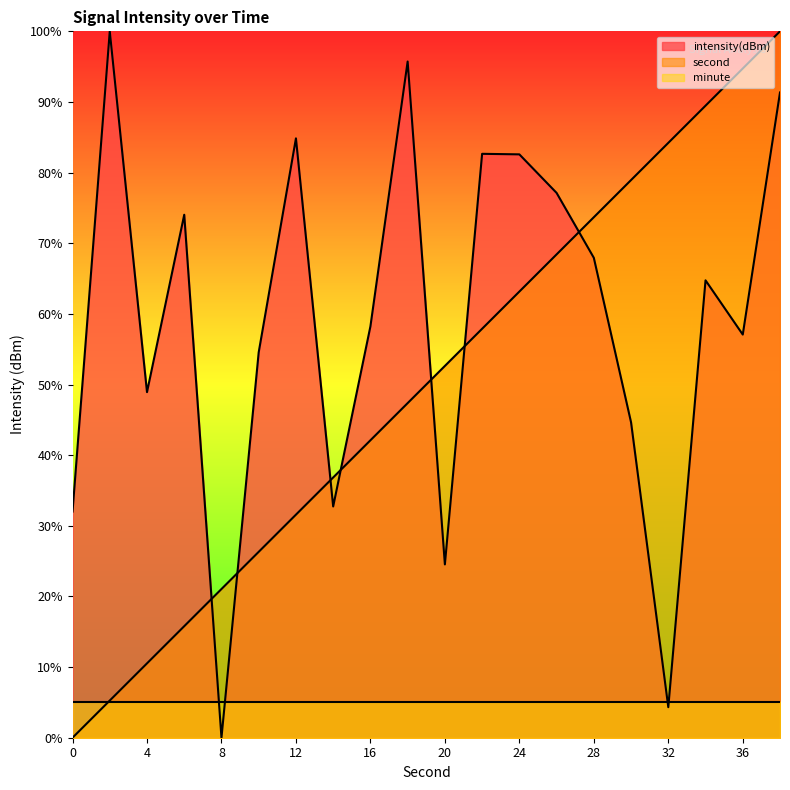

Does the chart display data point markers on the line(s)?

No